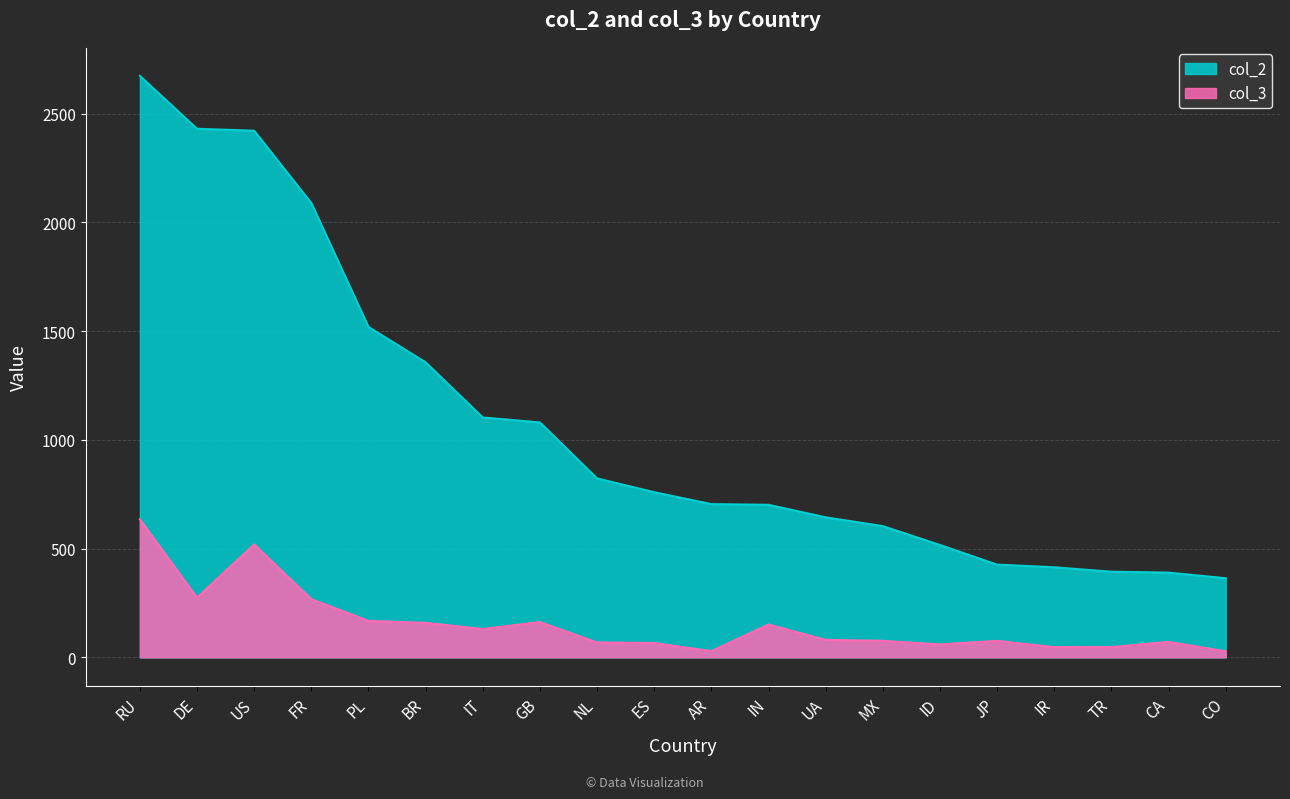

What is the difference between the highest and lowest values at UA?

563.7